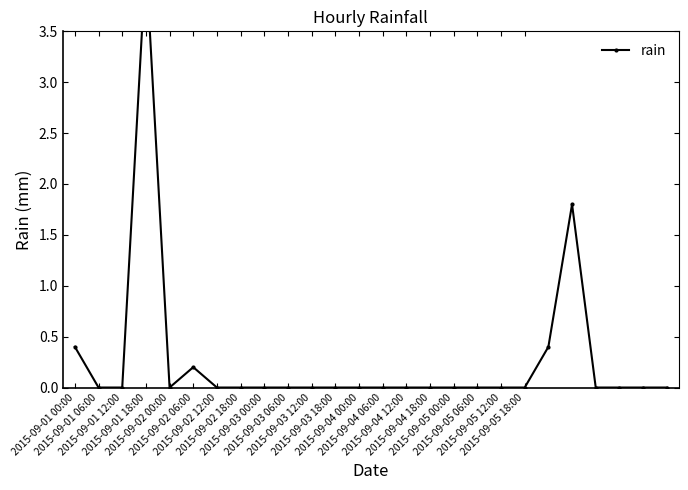

Is this an area chart (filled region under the line)?

No